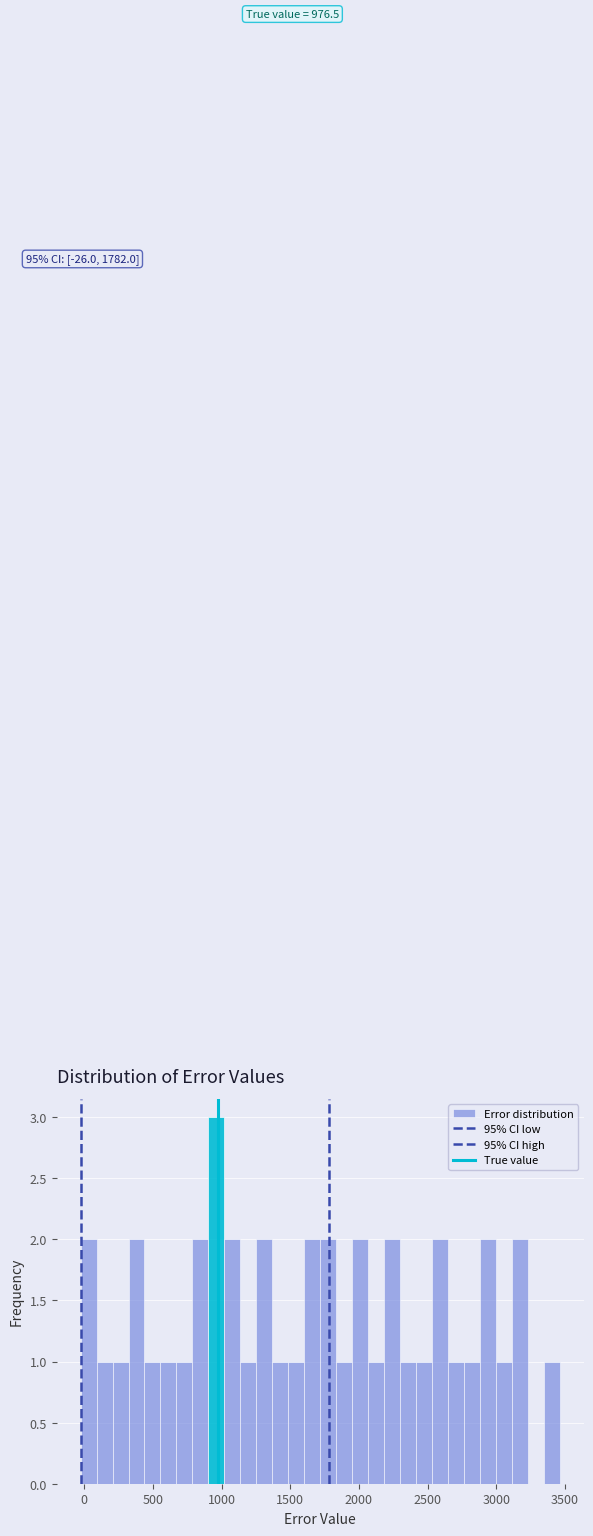

Read against the x-axis, roughly where is the centre of the tallest bar?

950